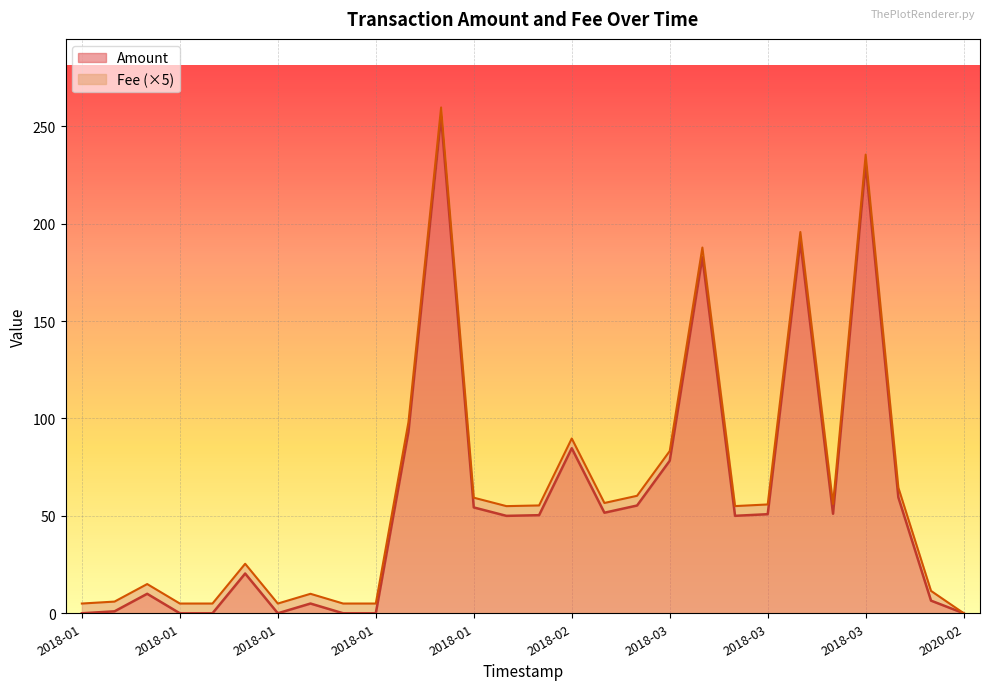

How many lines are shown in the chart?

2